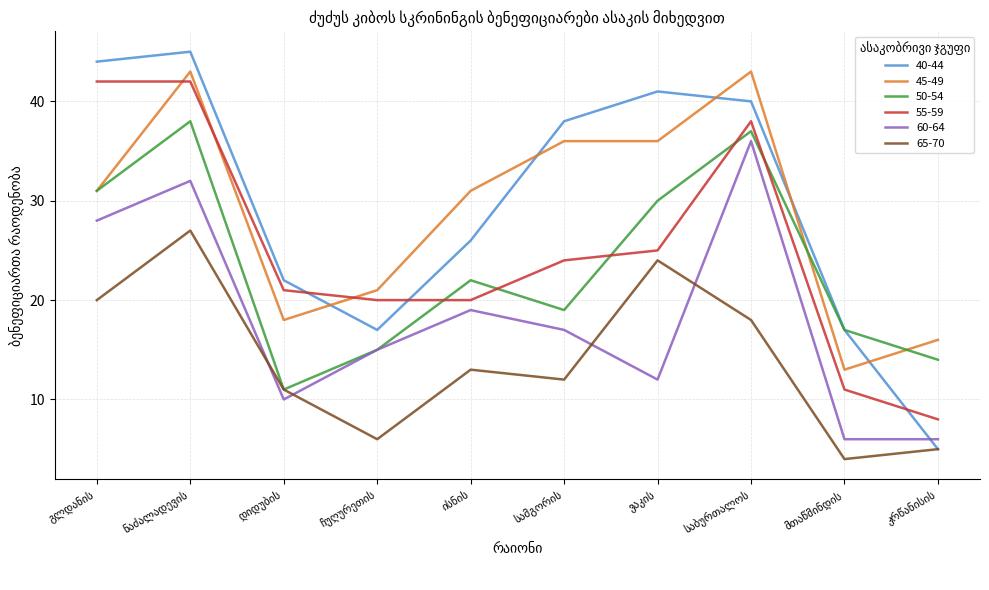

True or false: 65-70 and 55-59 cross at least once.

False